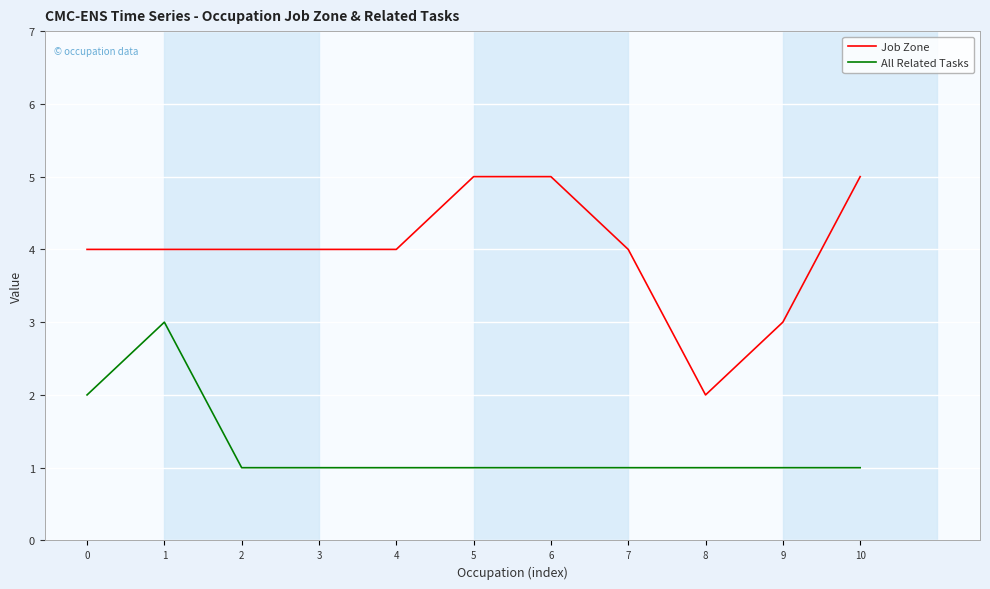

Rank the series by their maximum value, from lowest to highest.

All Related Tasks, Job Zone